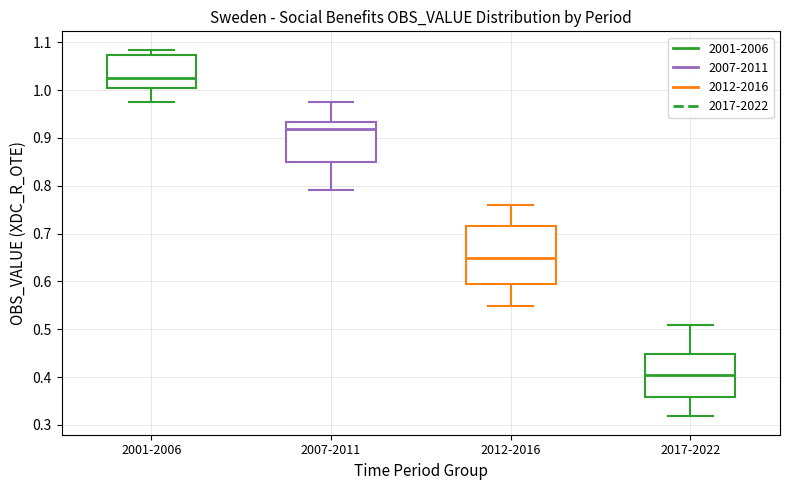

Which box's median line is the highest?

2001-2006